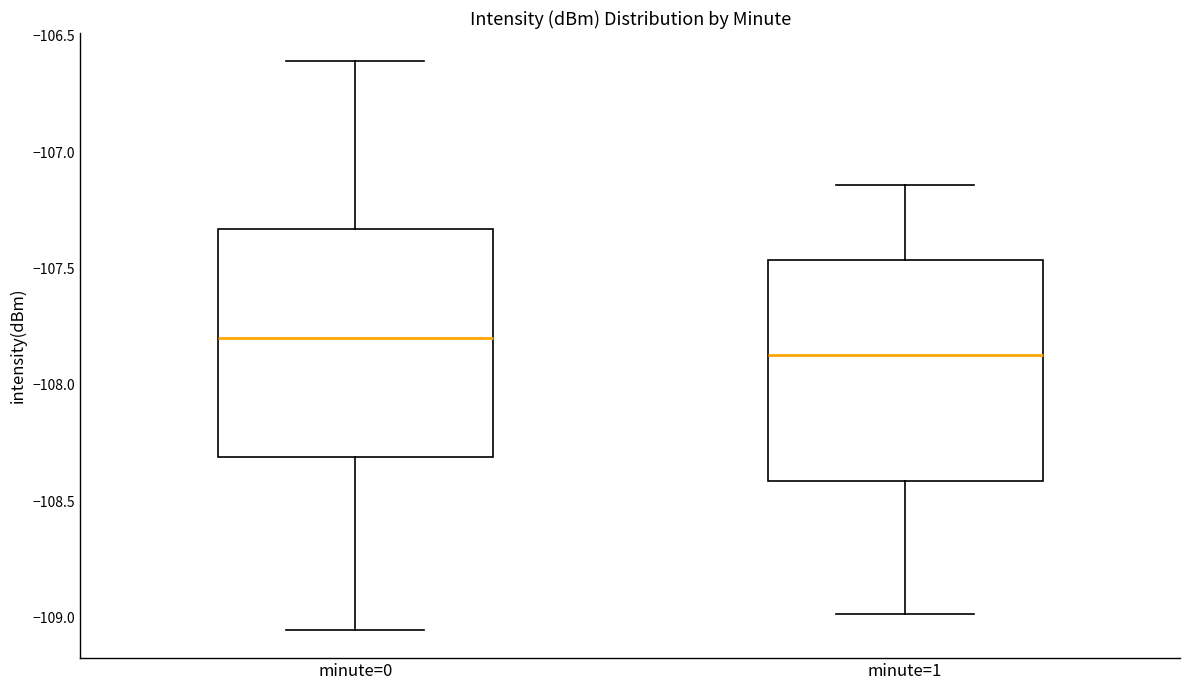

Where does the lower whisker of the box for minute=1 end on the y-axis? The values are not printed on the chart, so give them approximately, as read against the axis.

-109.00